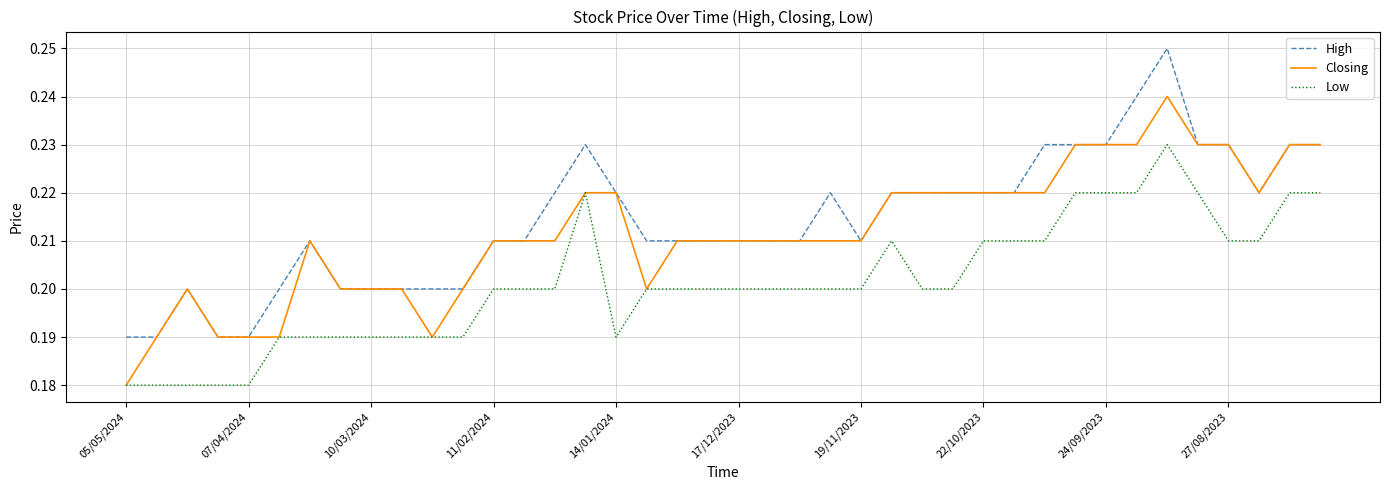

True or false: High and Low intersect in this chart.

False